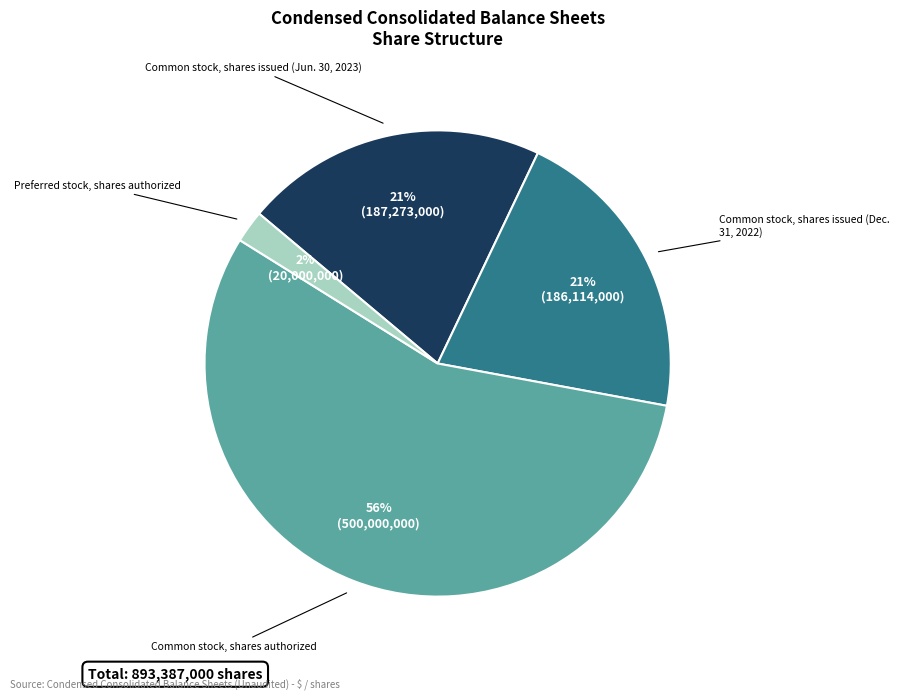

Which slice is the largest?

Common stock, shares authorized